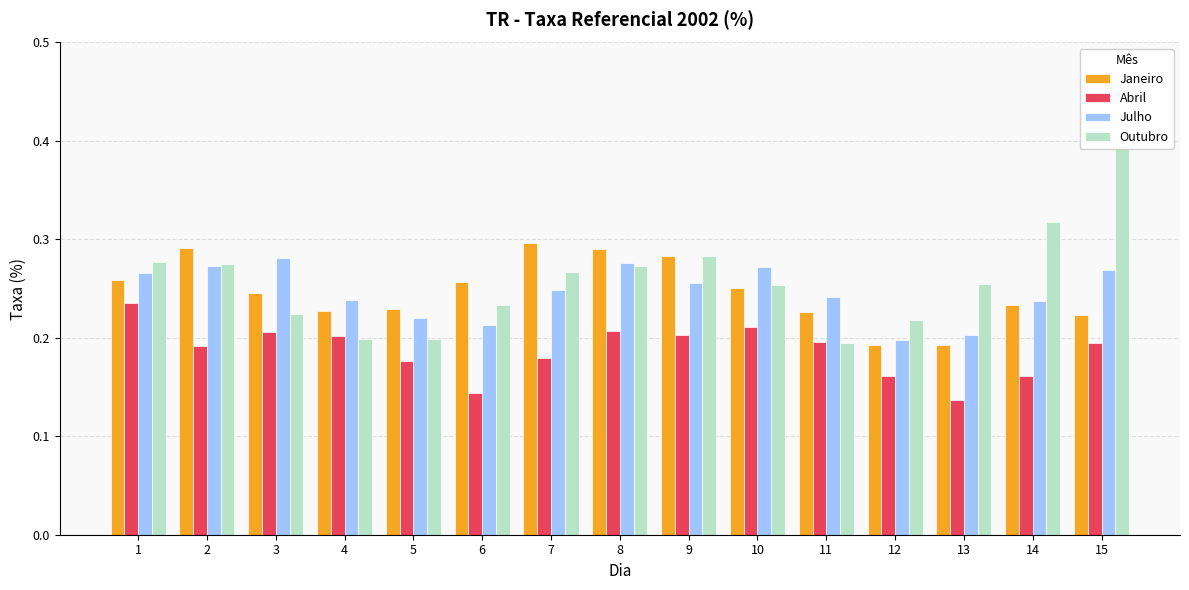

How many series are shown in this chart?

4